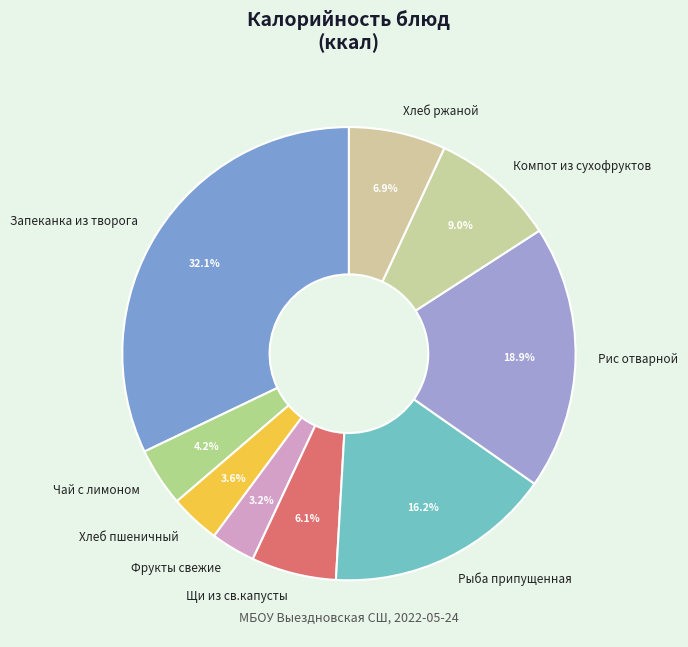

Count the number of slices in the pie.

9